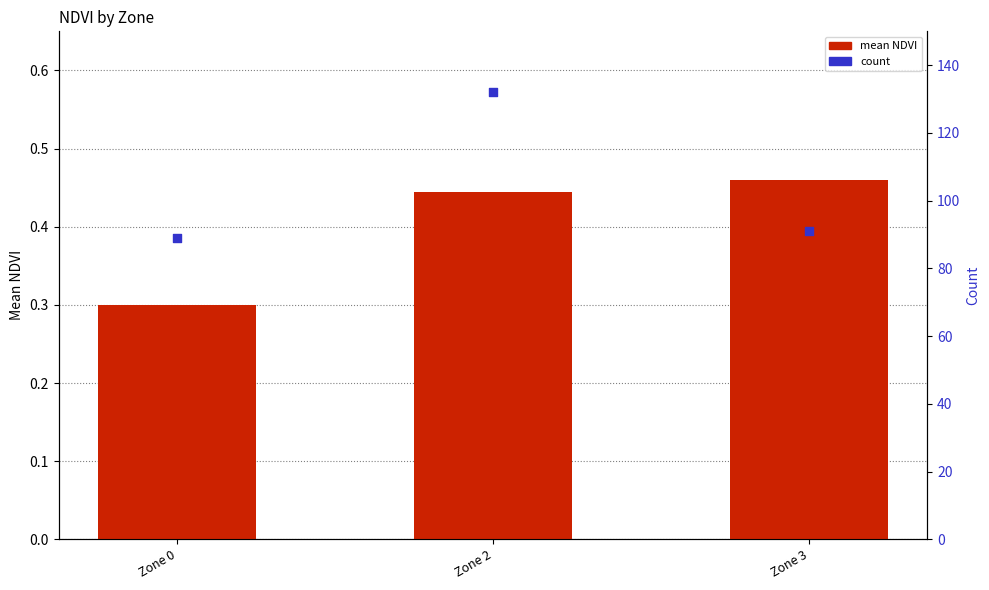

Which series has the widest spread of Y values?

count